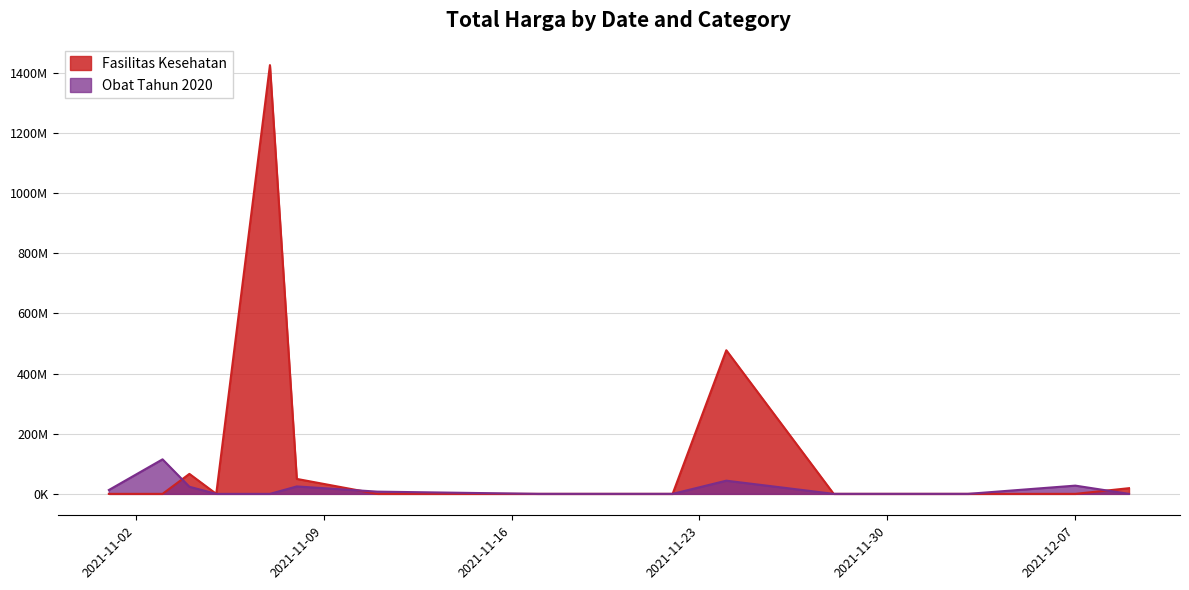

At which category does Obat Tahun 2020 reach its first local peak?

2021-11-03